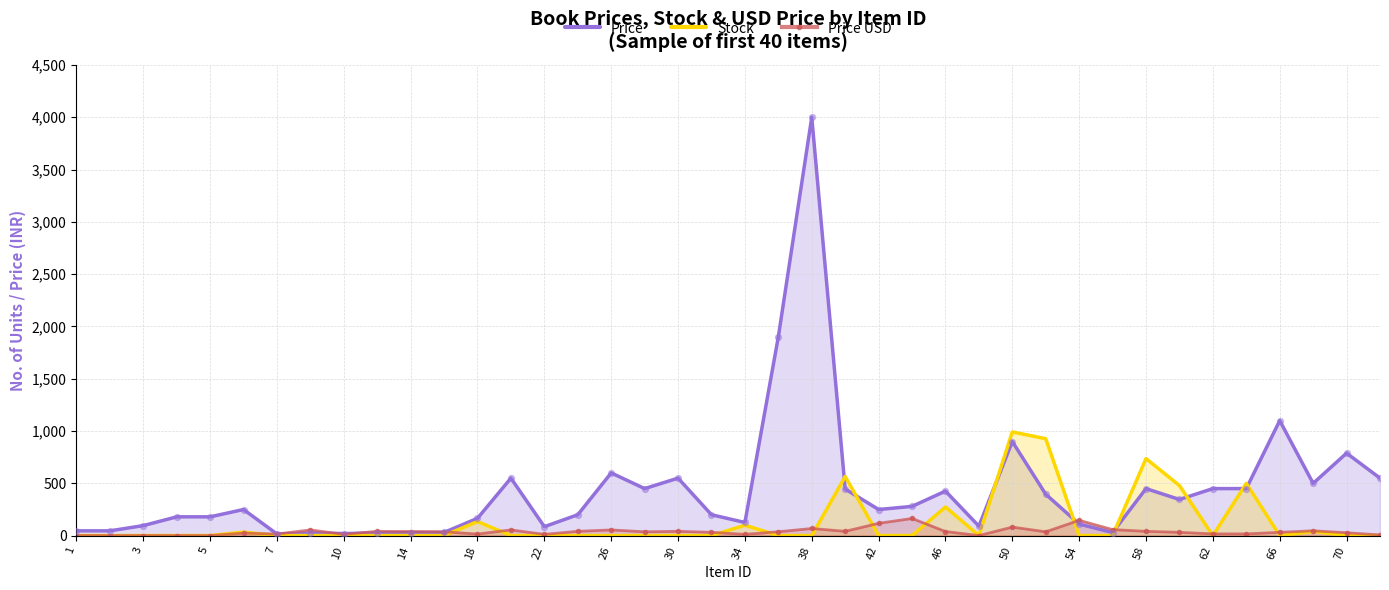

Which series contains the highest Y value?

Price